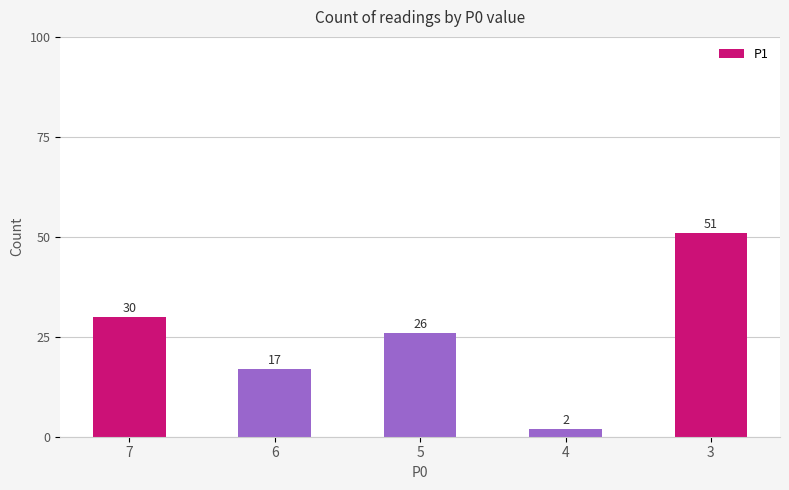

What is the difference between the values at 6 and 7?

13